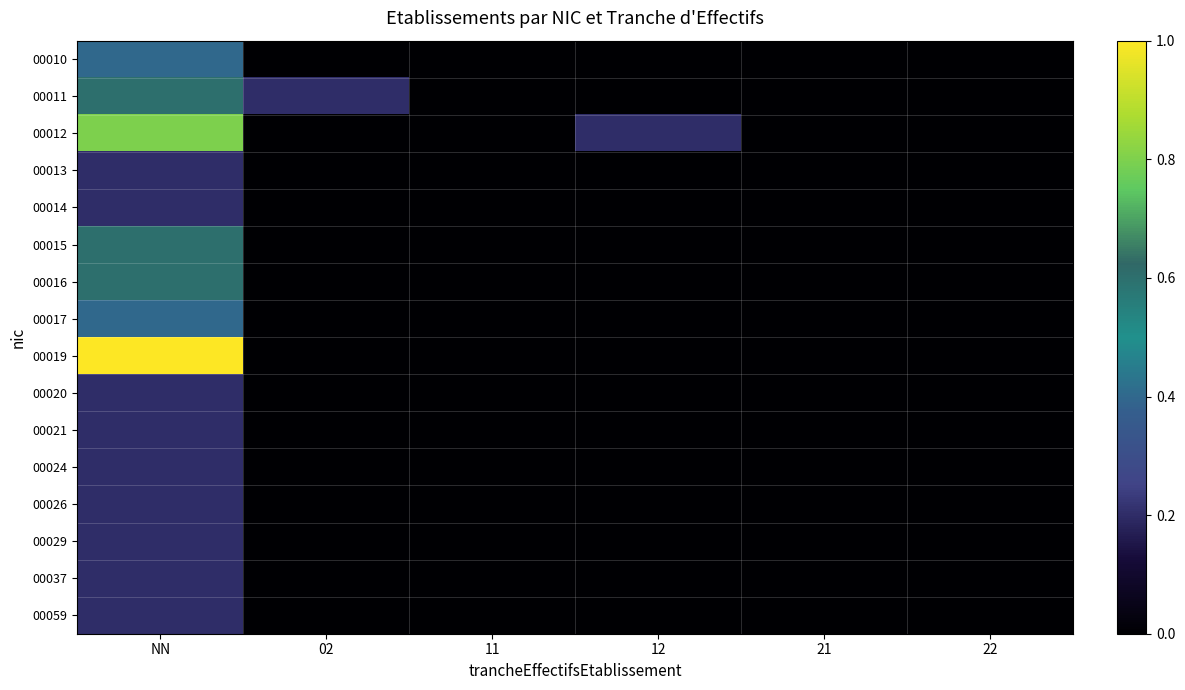

Reading left to right, extract all data points from this chart.

00010: NN=0.4	02=0.0	11=0.0	12=0.0	21=0.0	22=0.0
00011: NN=0.6	02=0.2	11=0.0	12=0.0	21=0.0	22=0.0
00012: NN=0.8	02=0.0	11=0.0	12=0.2	21=0.0	22=0.0
00013: NN=0.2	02=0.0	11=0.0	12=0.0	21=0.0	22=0.0
00014: NN=0.2	02=0.0	11=0.0	12=0.0	21=0.0	22=0.0
00015: NN=0.6	02=0.0	11=0.0	12=0.0	21=0.0	22=0.0
00016: NN=0.6	02=0.0	11=0.0	12=0.0	21=0.0	22=0.0
00017: NN=0.4	02=0.0	11=0.0	12=0.0	21=0.0	22=0.0
00019: NN=1.0	02=0.0	11=0.0	12=0.0	21=0.0	22=0.0
00020: NN=0.2	02=0.0	11=0.0	12=0.0	21=0.0	22=0.0
00021: NN=0.2	02=0.0	11=0.0	12=0.0	21=0.0	22=0.0
00024: NN=0.2	02=0.0	11=0.0	12=0.0	21=0.0	22=0.0
00026: NN=0.2	02=0.0	11=0.0	12=0.0	21=0.0	22=0.0
00029: NN=0.2	02=0.0	11=0.0	12=0.0	21=0.0	22=0.0
00037: NN=0.2	02=0.0	11=0.0	12=0.0	21=0.0	22=0.0
00059: NN=0.2	02=0.0	11=0.0	12=0.0	21=0.0	22=0.0